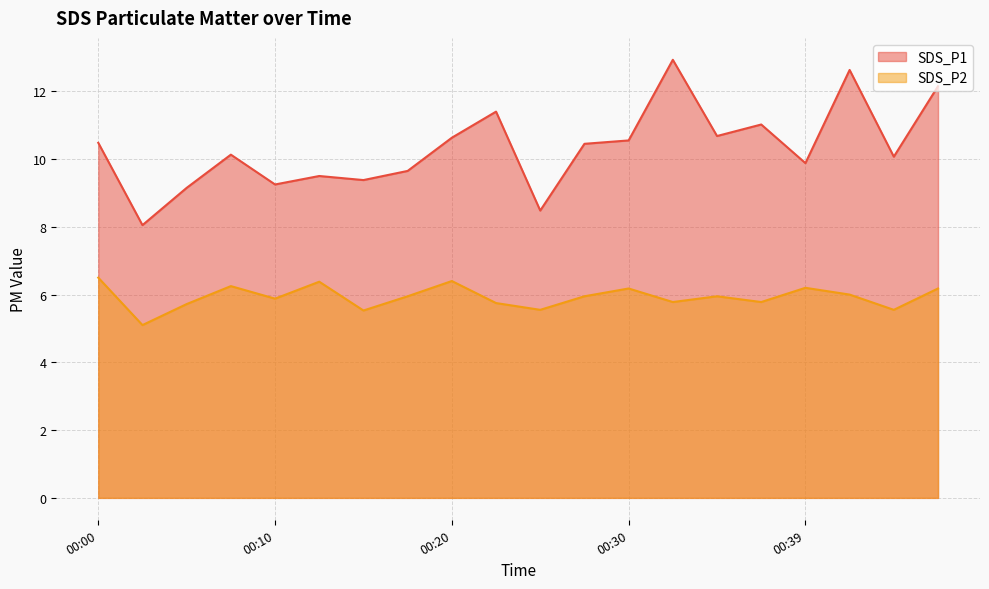

What is the minimum value shown in the chart?

5.1